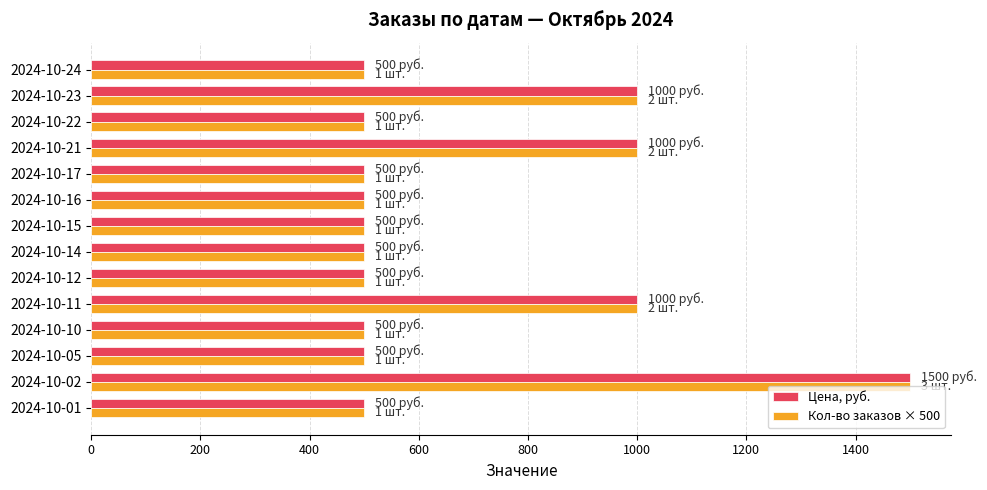

What is the sum of the Цена, руб. values at 2024-10-11 and 2024-10-17?

1500